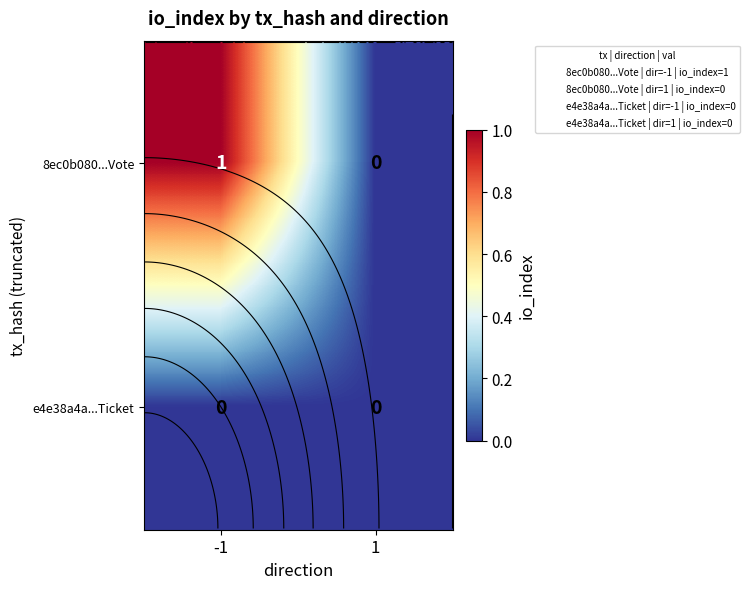

Which series has the largest total across all categories?

8ec0b080...Vote